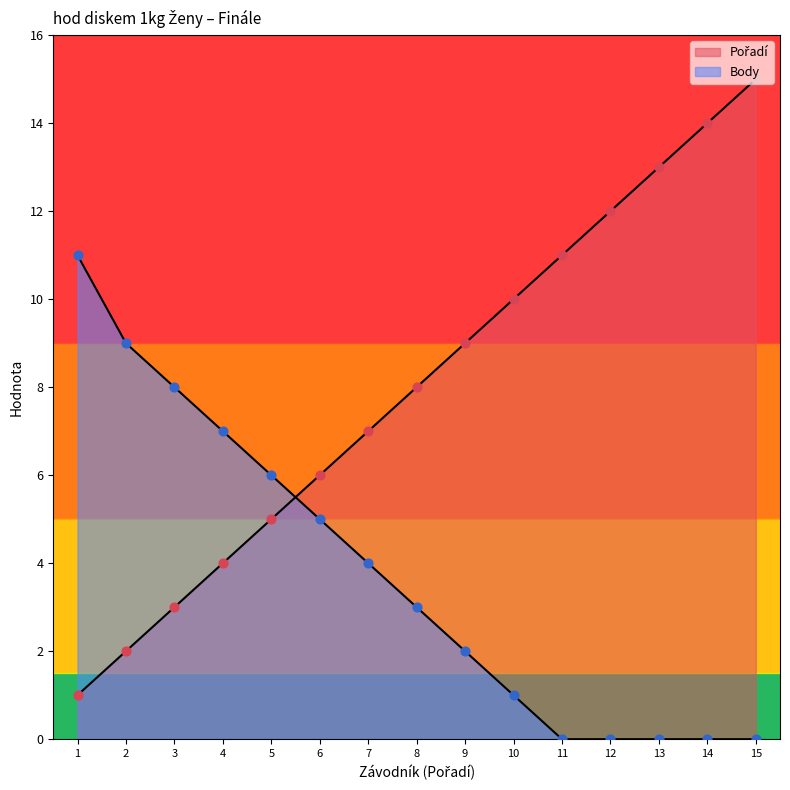

Which series reaches the maximum Y coordinate?

Pořadí